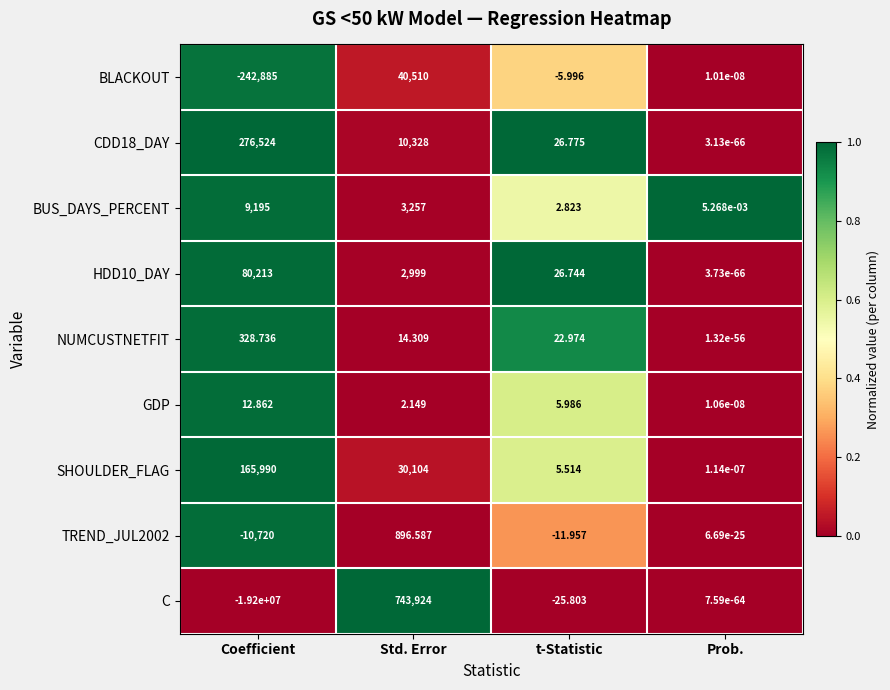

Which series changed the most between Coefficient and Std. Error?

C